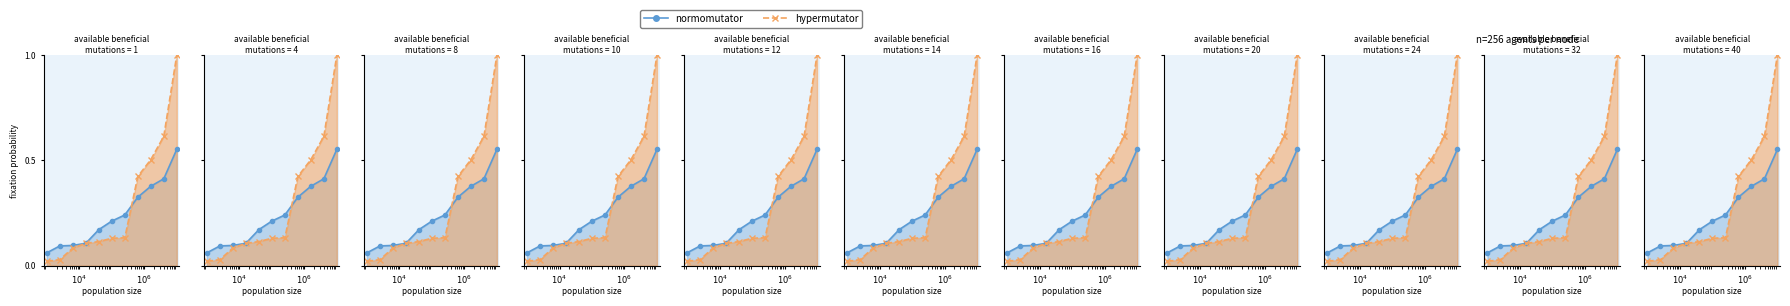

At which label is normomutator closest to 0?

$10^4$